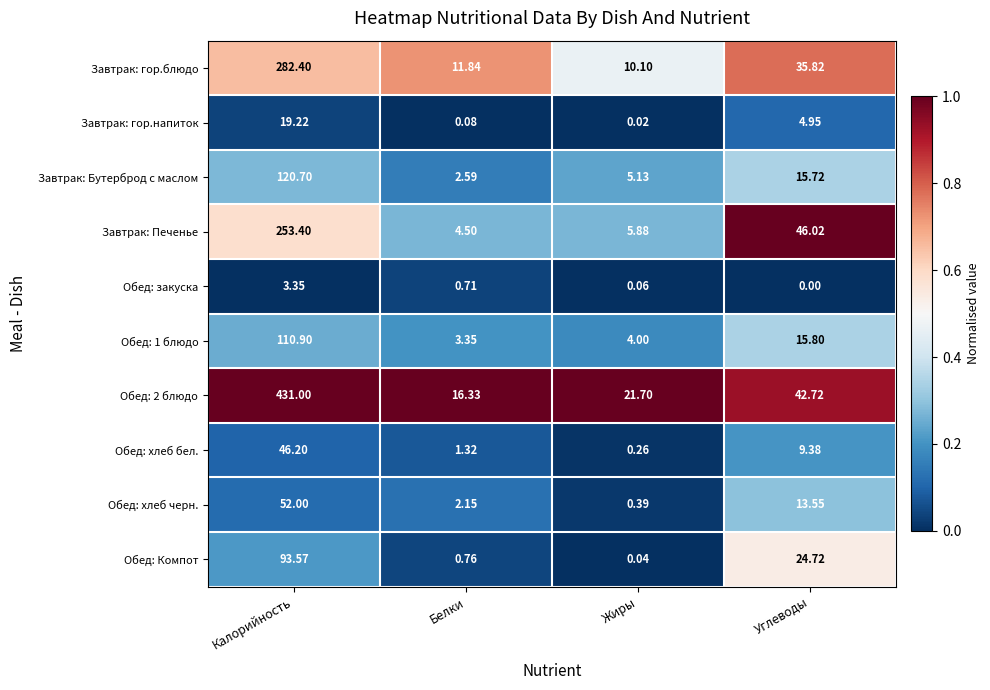

At how many categories does at least one series exceed 0?

4